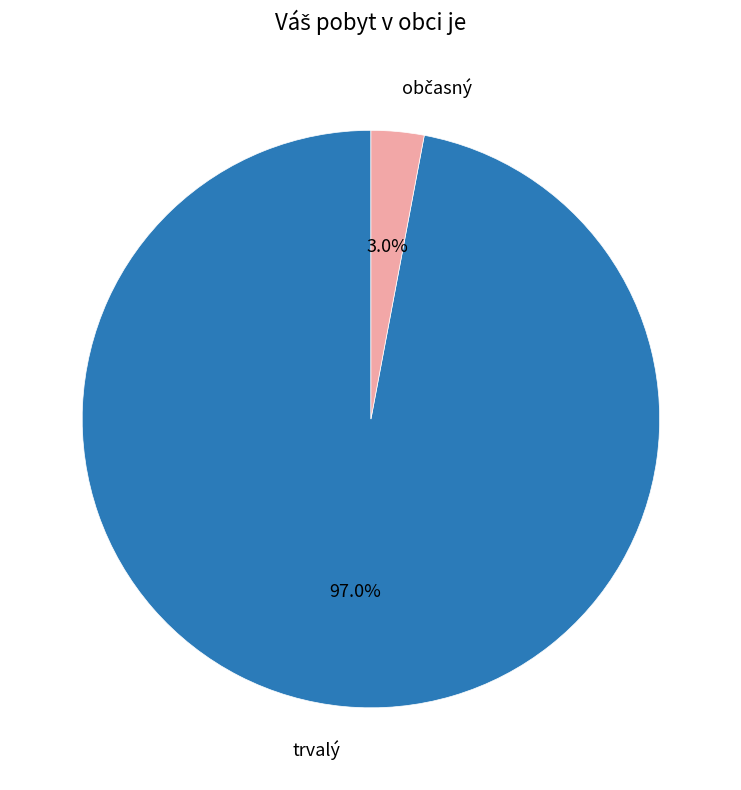

Is there any slice that represents more than half of the pie?

Yes